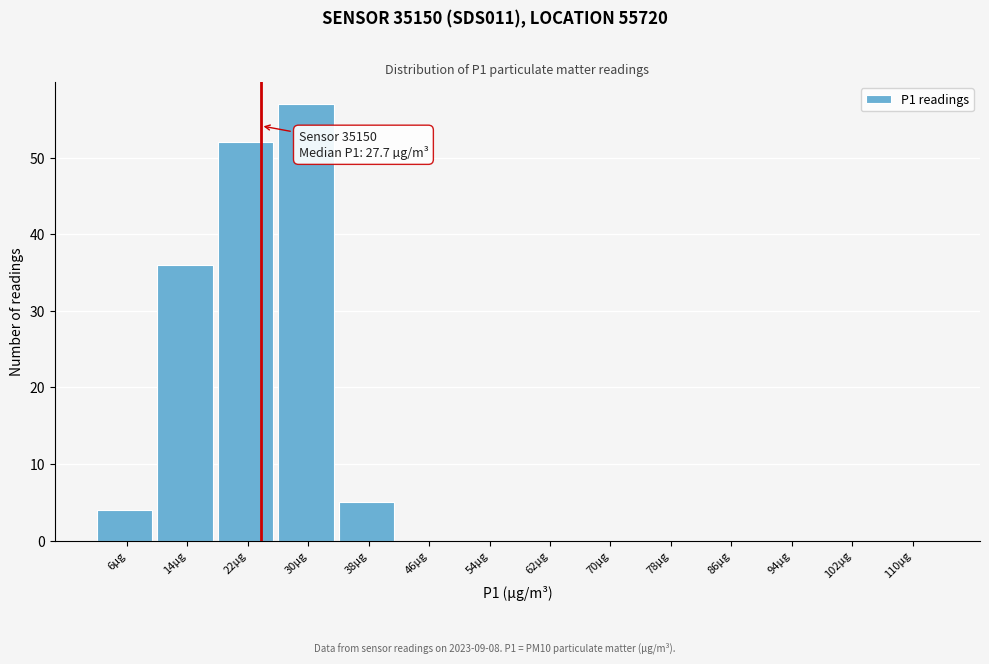

Reading right to left, transcribe all the data shown in this chart.

110µg=0	102µg=0	94µg=0	86µg=0	78µg=0	70µg=0	62µg=0	54µg=0	46µg=0	38µg=5	30µg=57	22µg=52	14µg=36	6µg=4